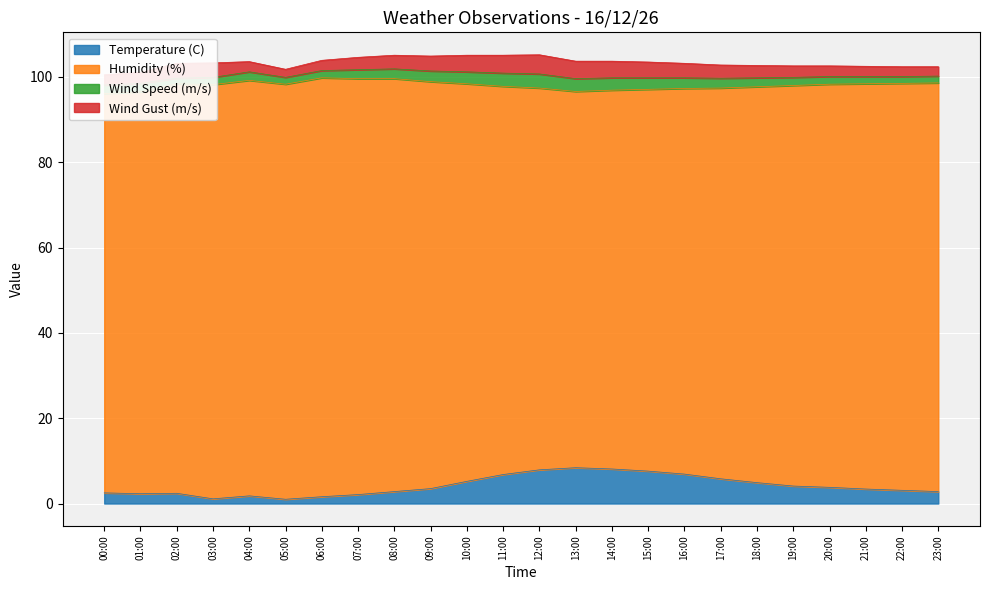

At which category does Wind Speed (m/s) reach its first local valley?

02:00